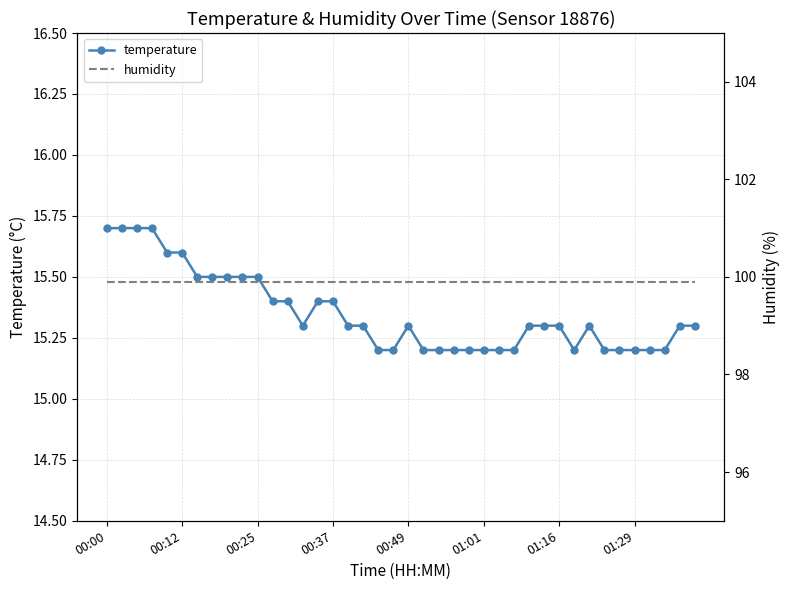

What is the value of the temperature point at the 11th from the left?

15.5